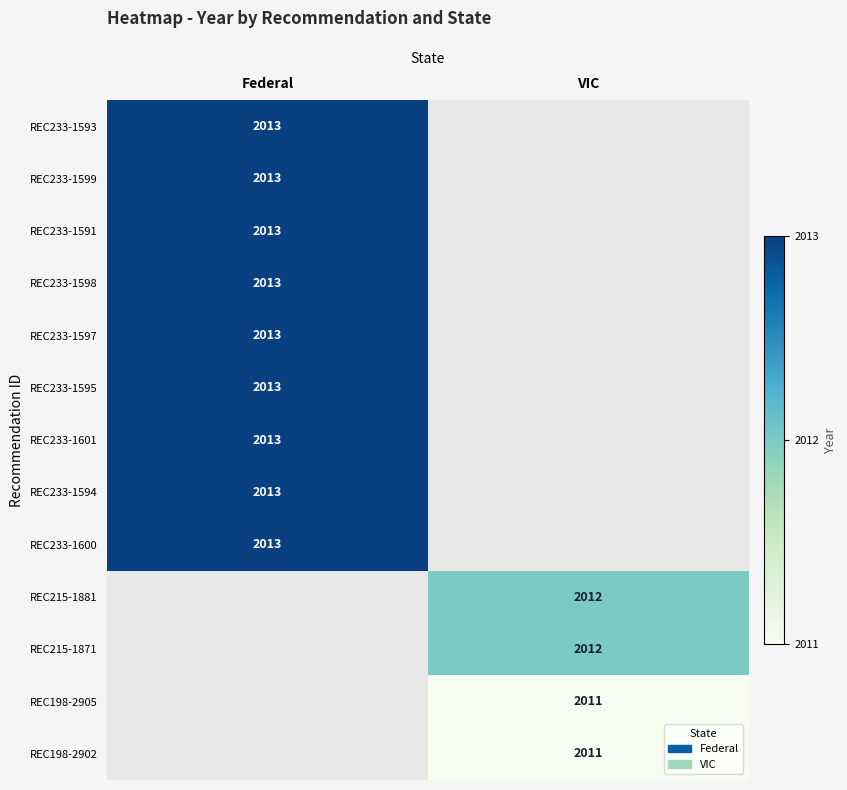

What is the maximum value shown in the chart?

2013.0